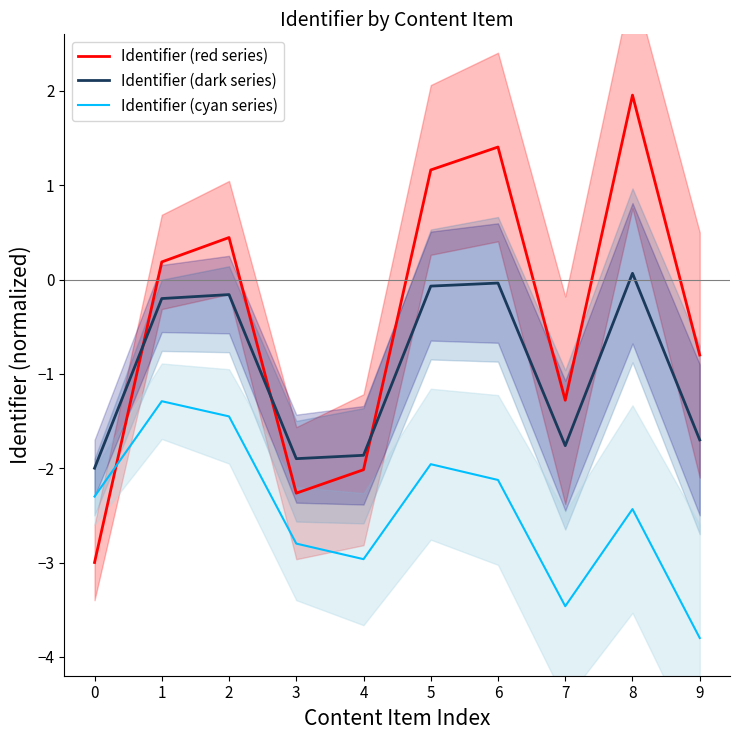

What is the difference between the second highest and minimum values in the Identifier (red series) series?

4.4